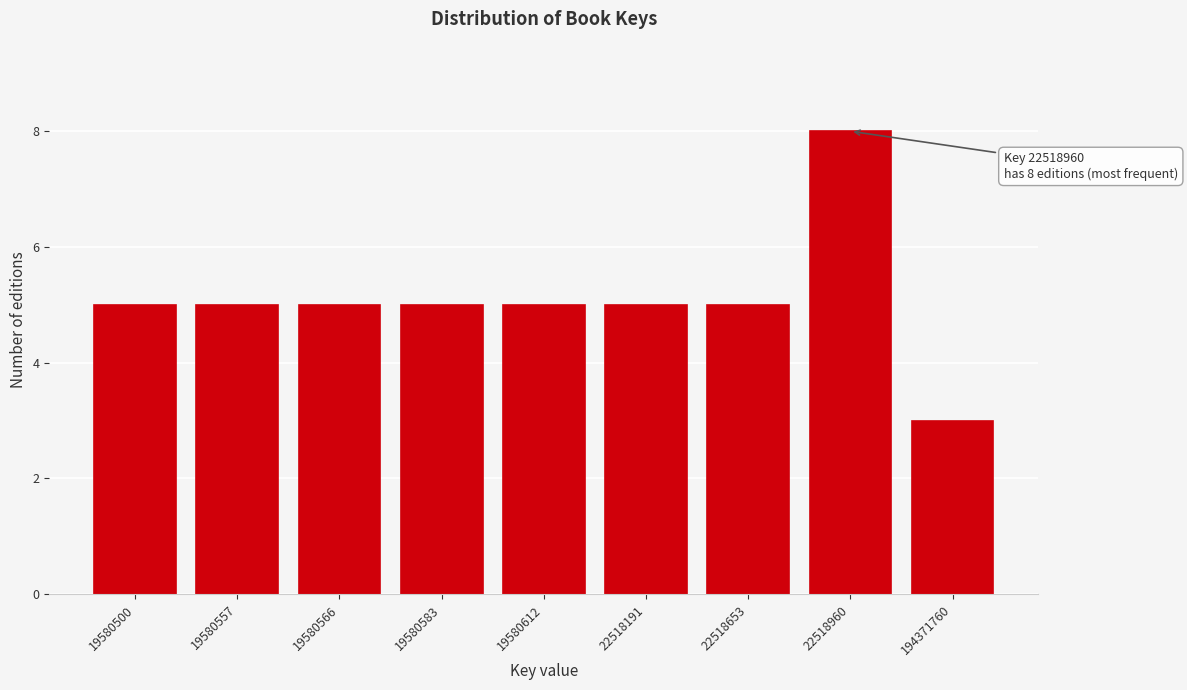

Reading right to left, extract all data points from this chart.

194371760=3	22518960=8	22518653=5	22518191=5	19580612=5	19580583=5	19580566=5	19580557=5	19580500=5